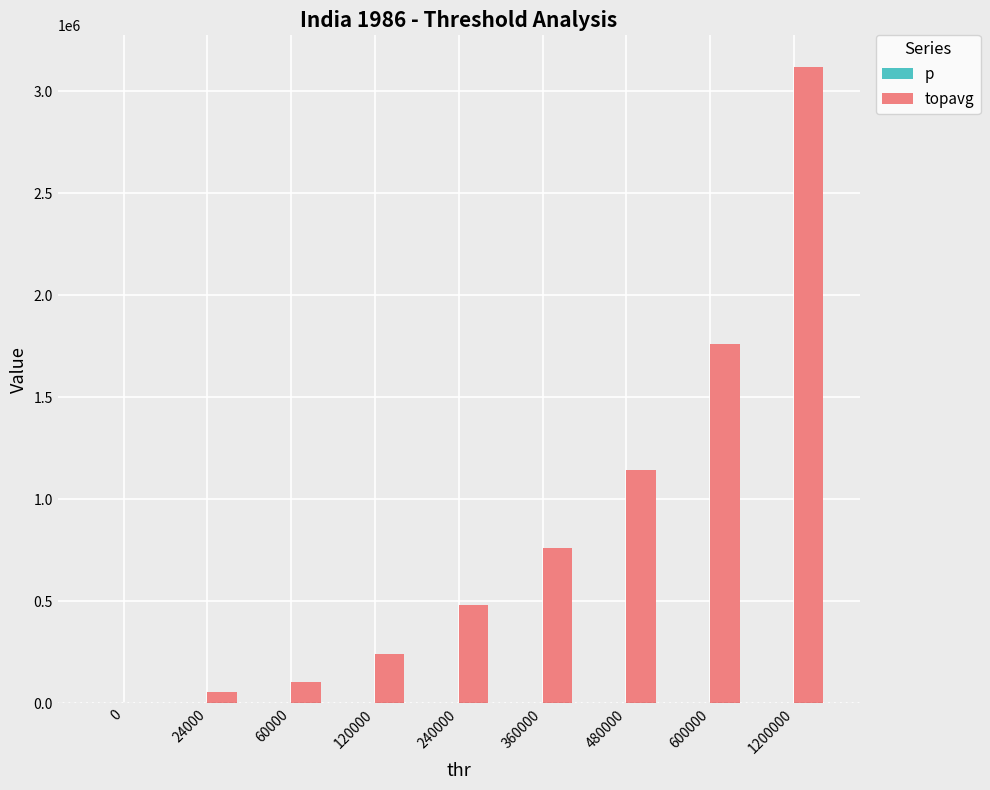

What is the maximum value shown in the chart?

3119169.8